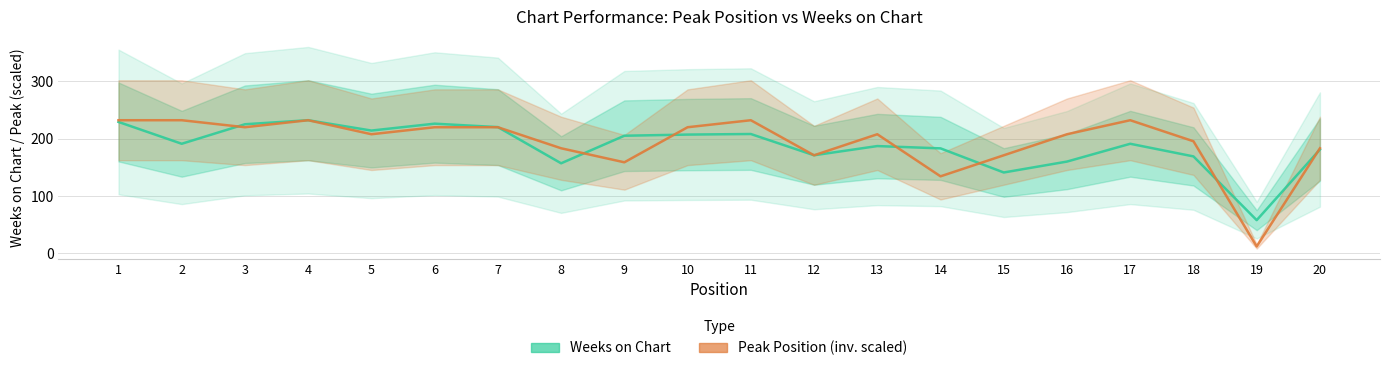

True or false: Weeks on Chart has a value of 191.0 at 2.

True